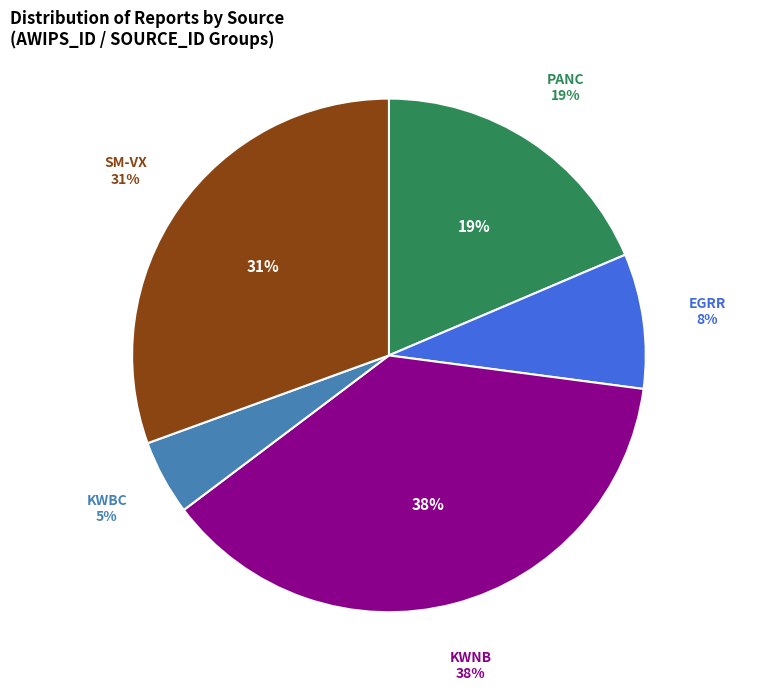

What is the largest slice in the pie chart?

KWNB